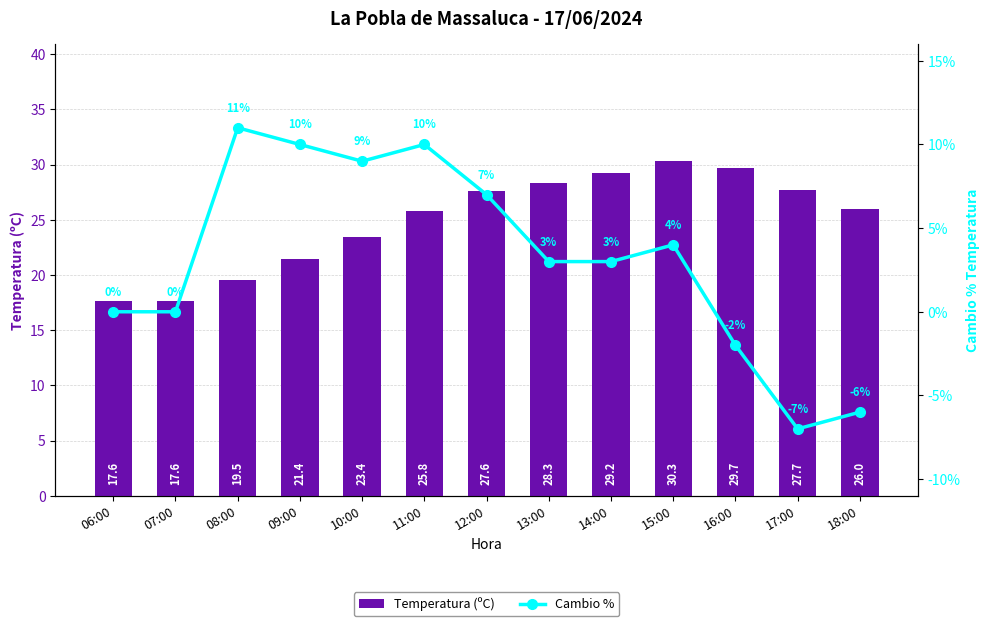

What is the value of the Temperatura (ºC) bar at the 2nd from the left?

17.6